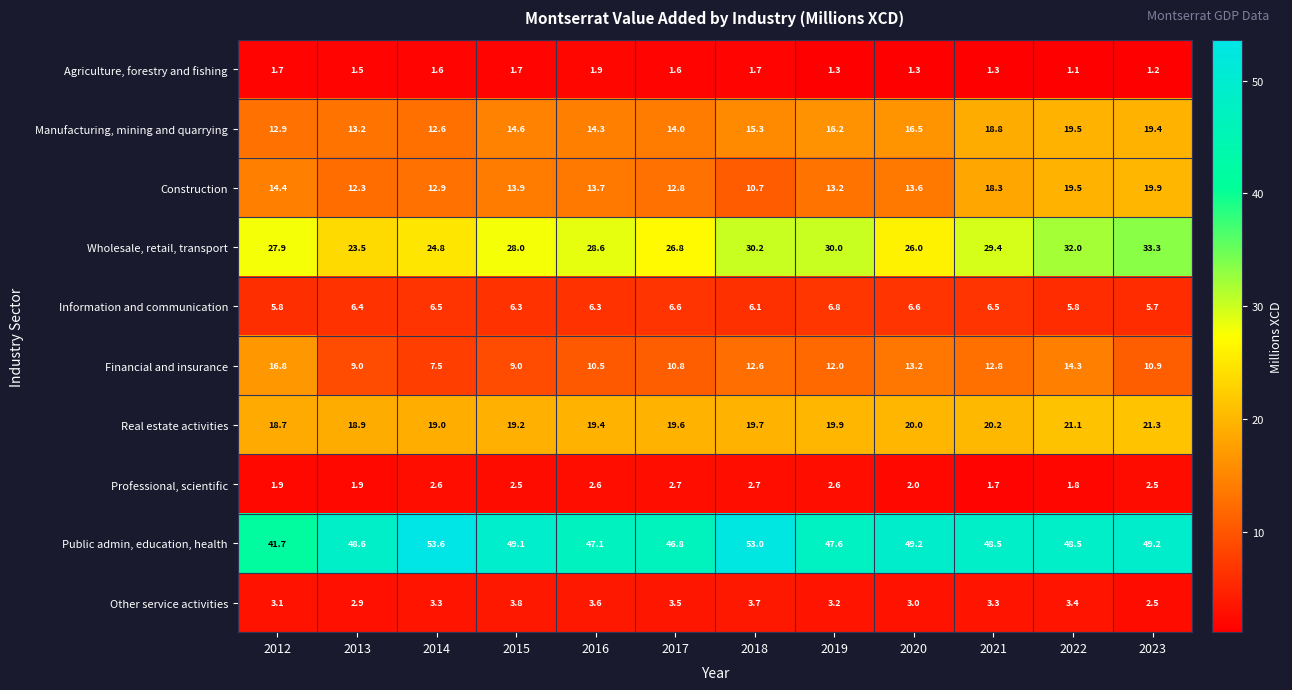

What is the difference between the Public admin, education, health values at 2021 and 2023?

0.7